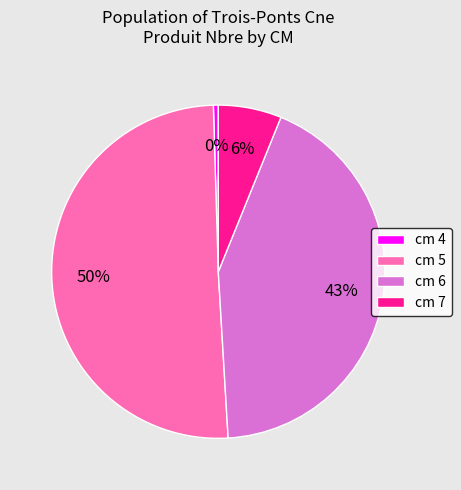

To the nearest percent, what portion does cm 7 represent?

6%